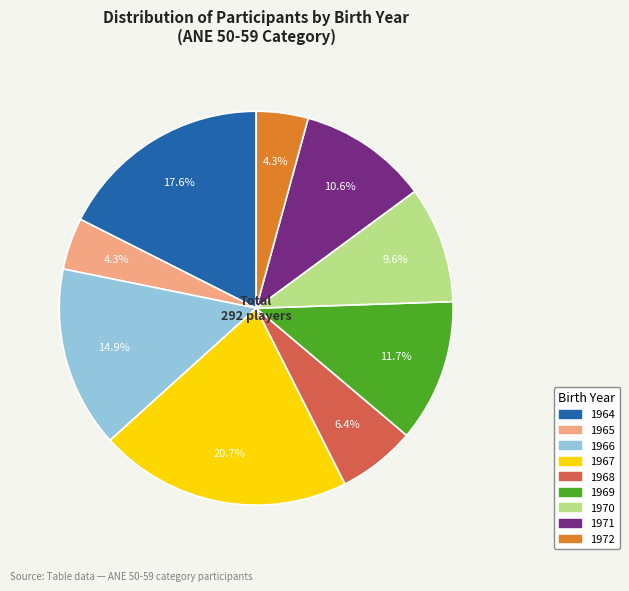

What portion of the pie excludes 1972?

95.7%